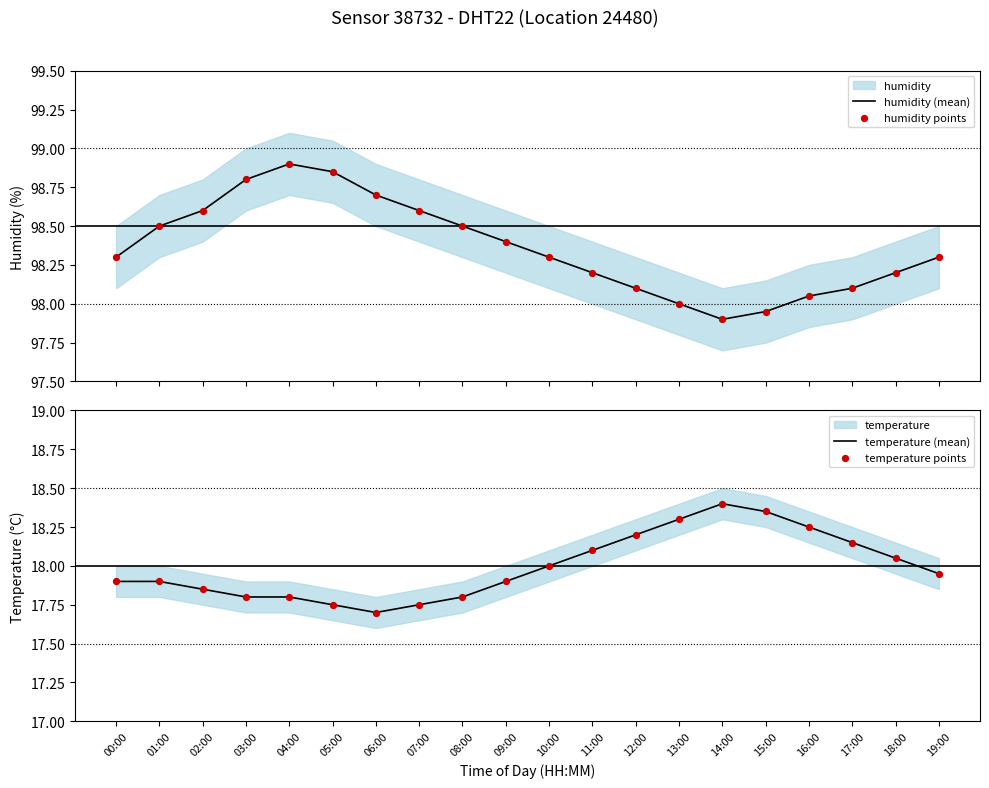

Which series has the largest total across all categories?

humidity (mean)